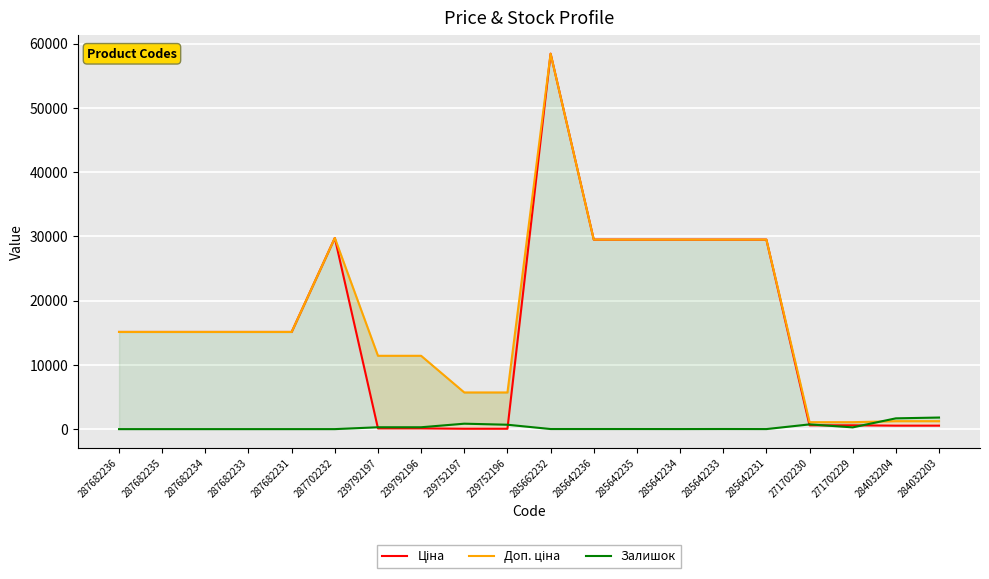

Which category has the highest value across all series?

285662232